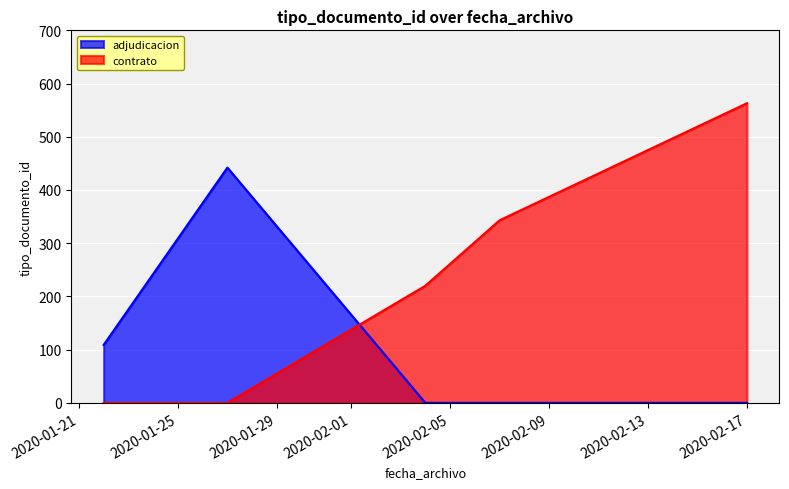

What is the value of the contrato point at the 3rd from the left?

220